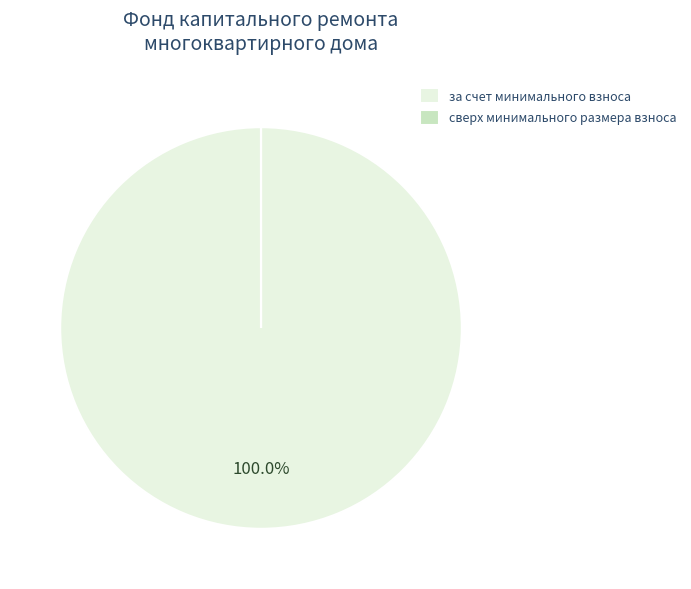

Which slice is the largest?

за счет минимального взноса